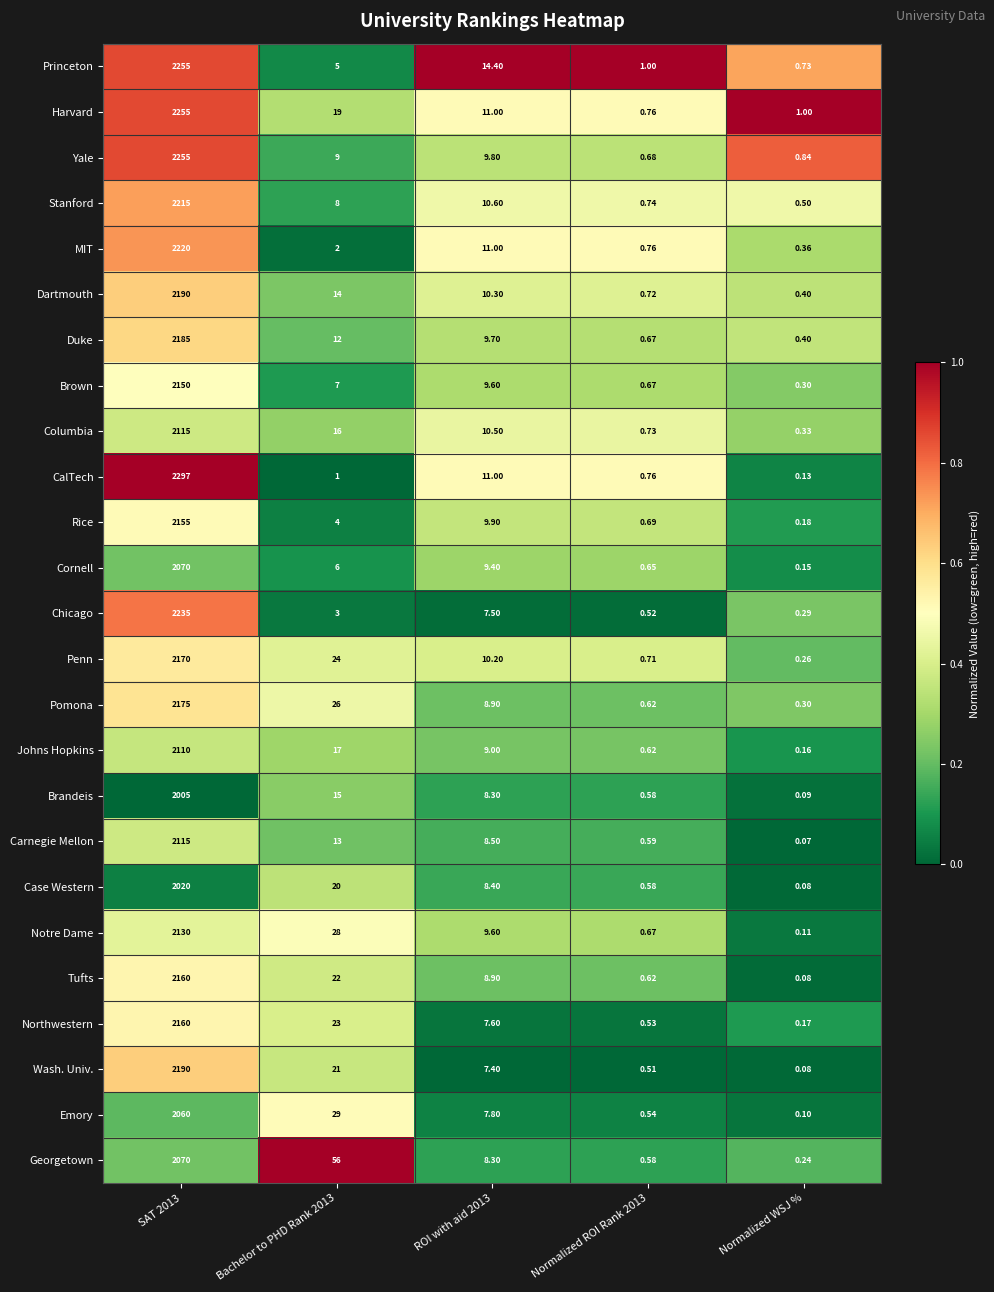

Which series has the largest total across all categories?

CalTech